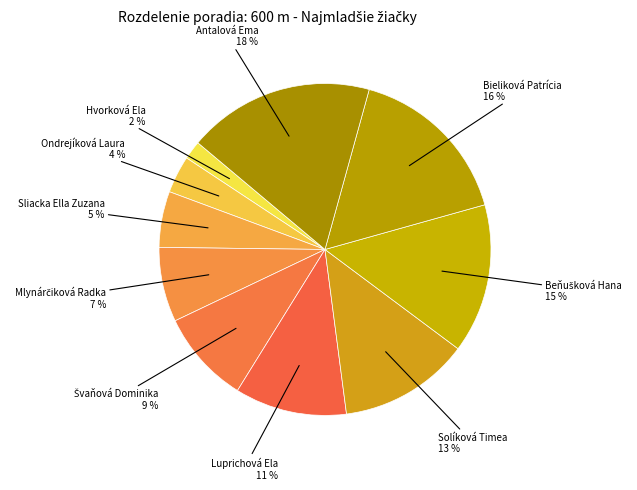

Which slice is the largest?

Antalová Ema